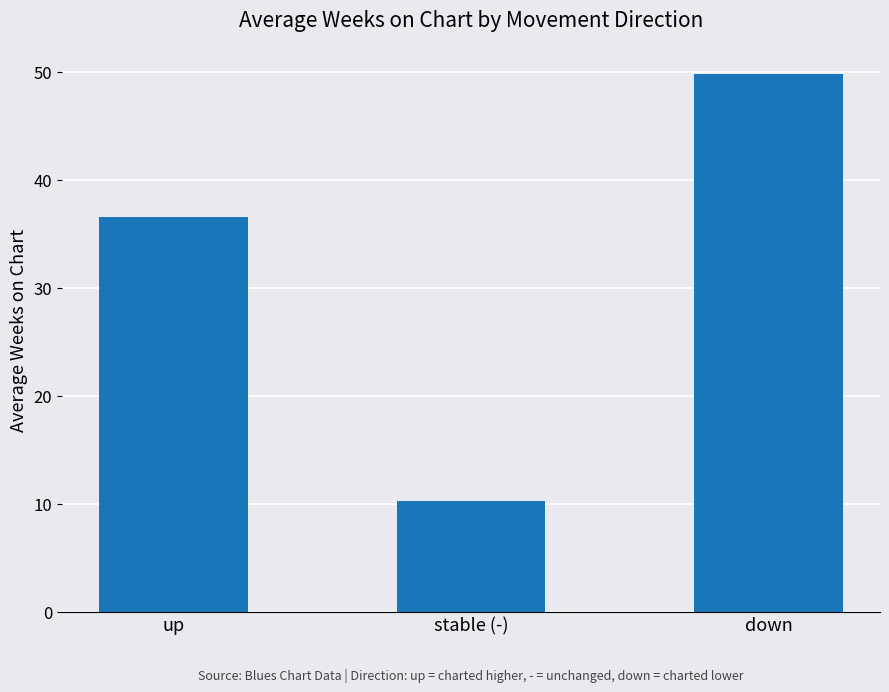

The chart shows a value of 8.2 at up. True or false?

False